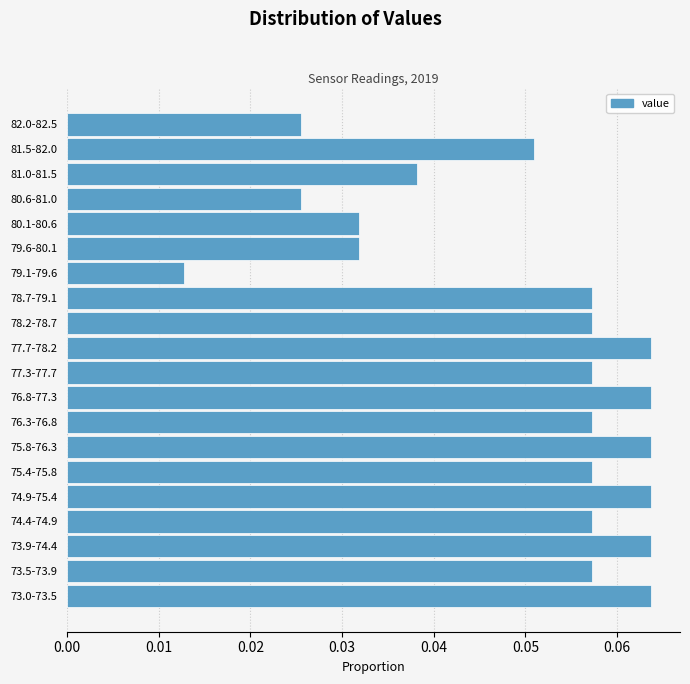

Where is the data nearest to the value 0?

79.1-79.6